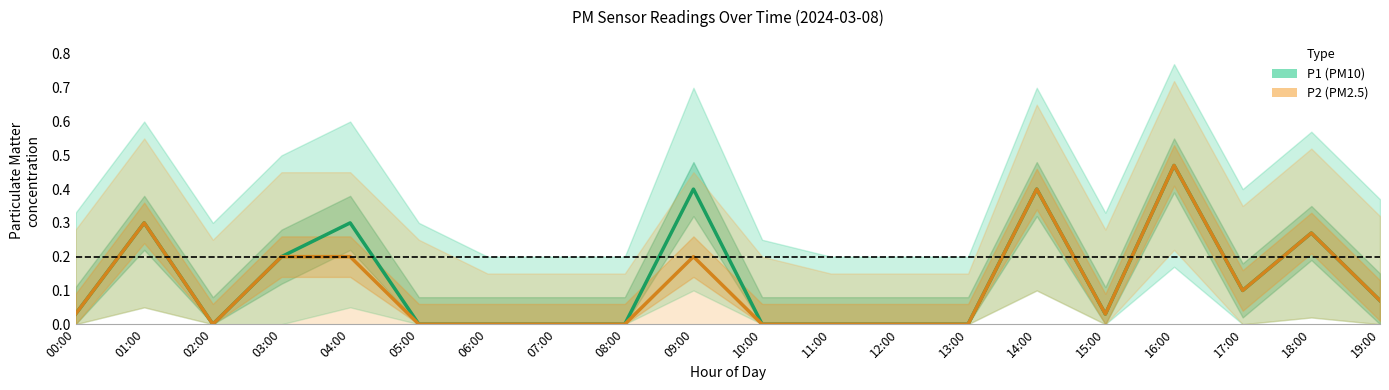

Count the number of categories in the chart.

20